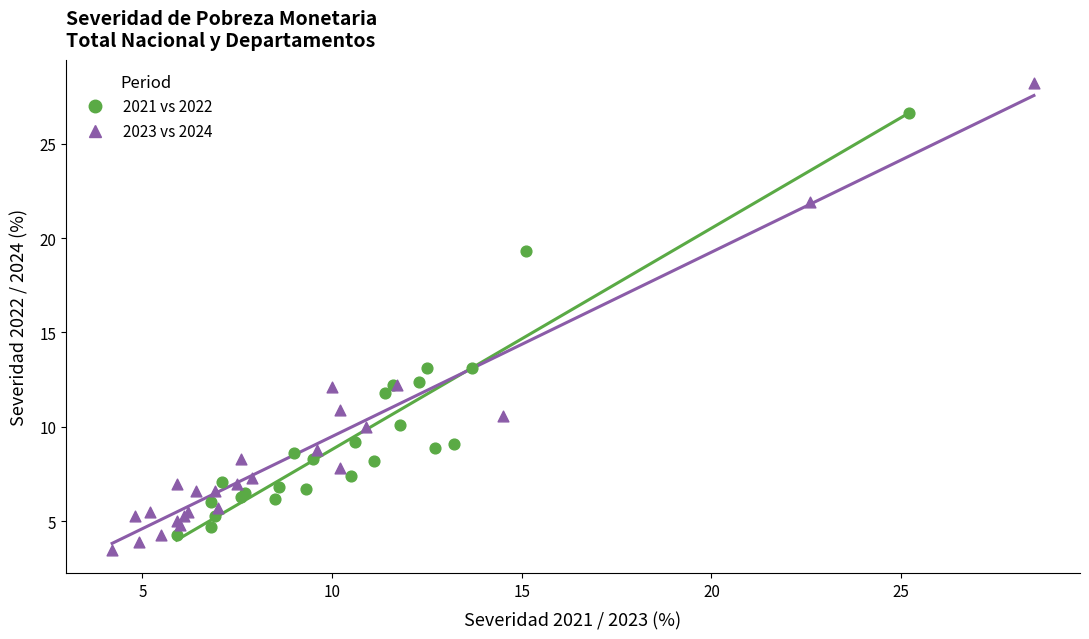

Which series has the largest Y range (max minus min)?

2023 vs 2024